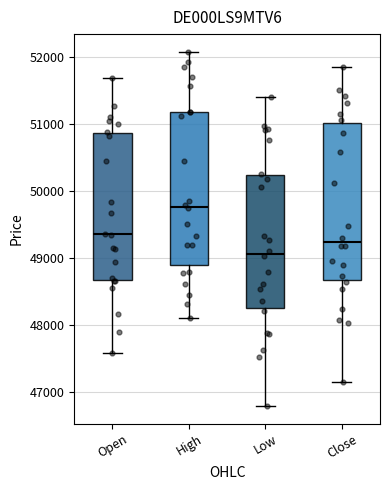

Where is the upper edge of the box for Low on the y-axis? The values are not printed on the chart, so give them approximately, as read against the axis.

50200